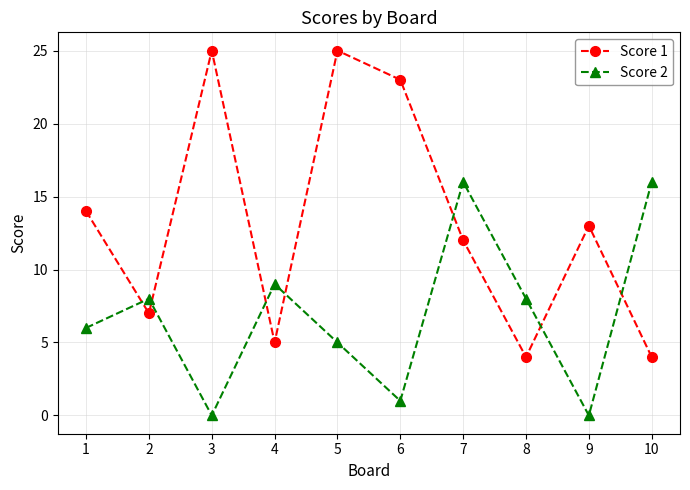

Is it true that Score 1 equals 25 at 5?

True